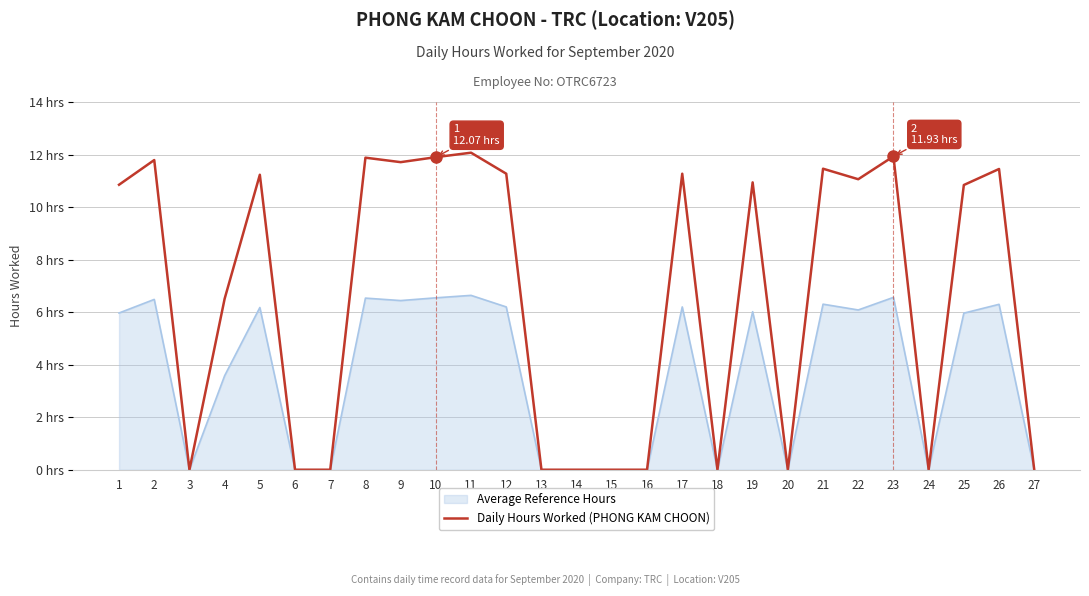

Reading left to right, what are all the values shown in this chart?

1=10.8	2=11.8	3=0.0	4=6.5	5=11.2	6=0.0	7=0.0	8=11.9	9=11.7	10=11.9	11=12.1	12=11.3	13=0.0	14=0.0	15=0.0	16=0.0	17=11.3	18=0.0	19=10.9	20=0.0	21=11.5	22=11.1	23=11.9	24=0.0	25=10.8	26=11.4	27=0.0